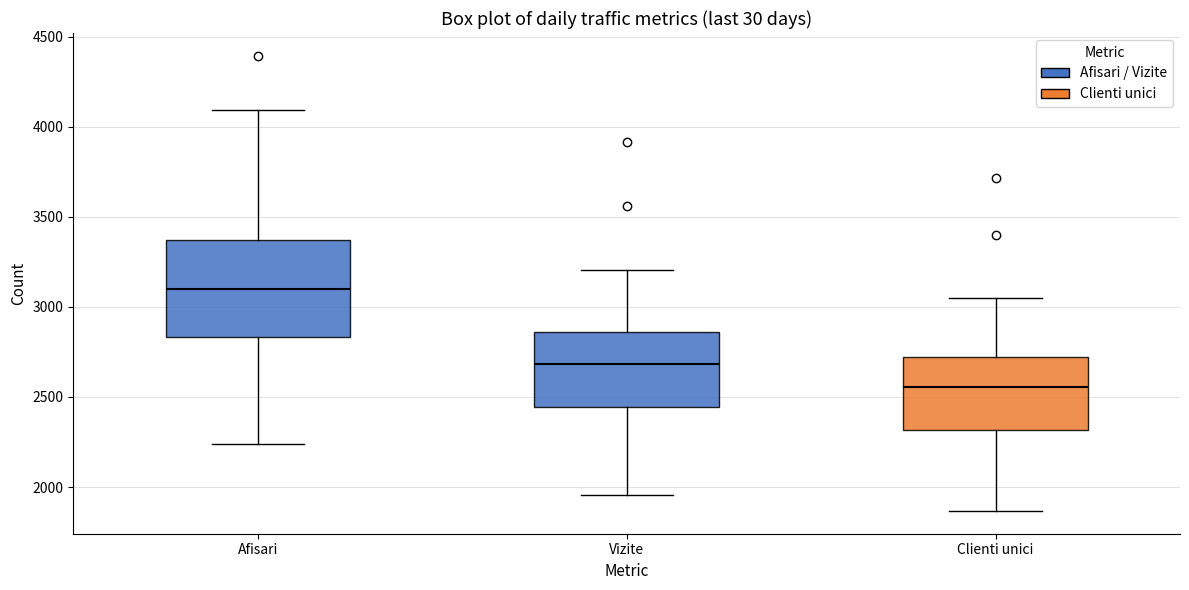

Which box has the highest median line?

Afisari